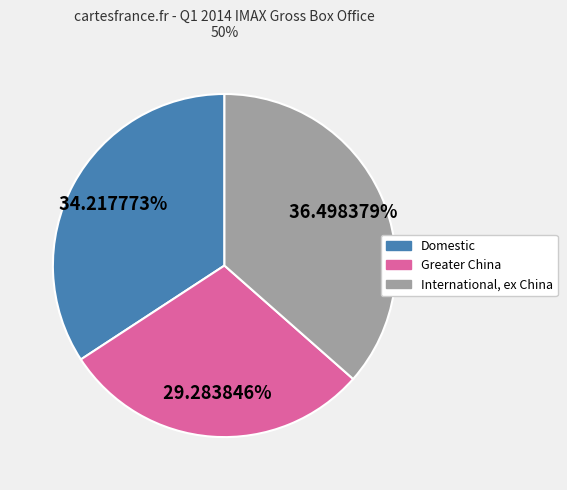

Between International, ex China and Domestic, which is larger?

International, ex China